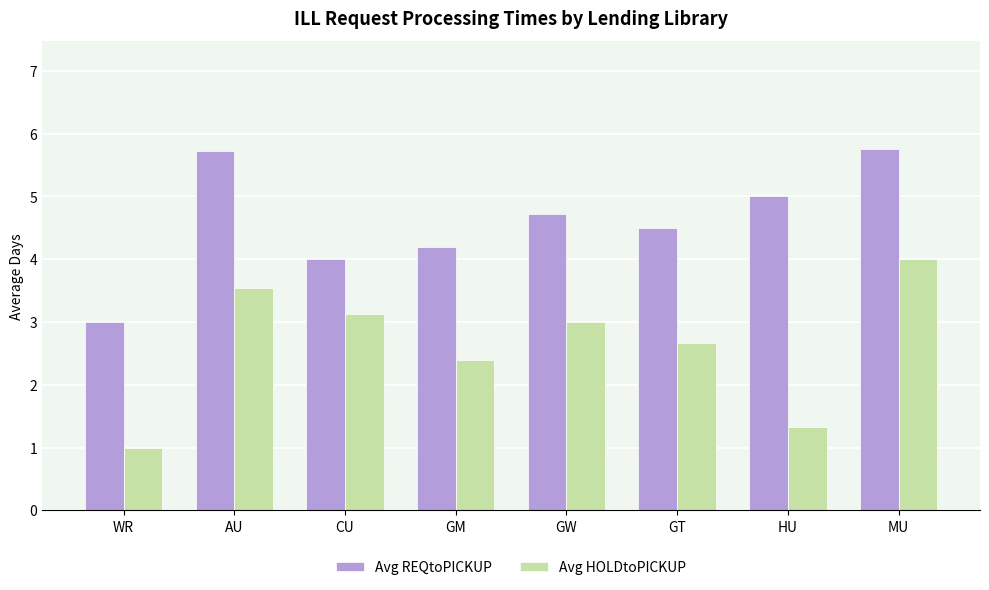

What is the average value of the Avg REQtoPICKUP series?

4.6